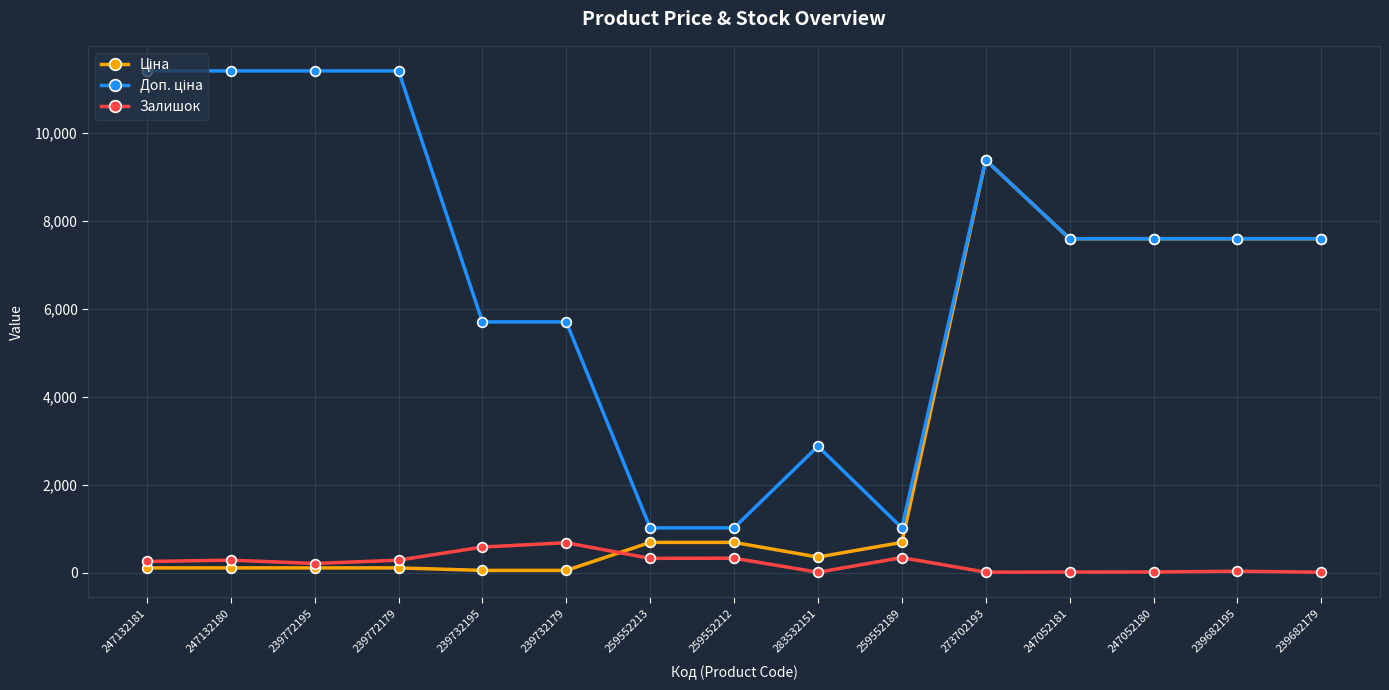

True or false: Залишок has more than 2 points higher than both neighbors.

True